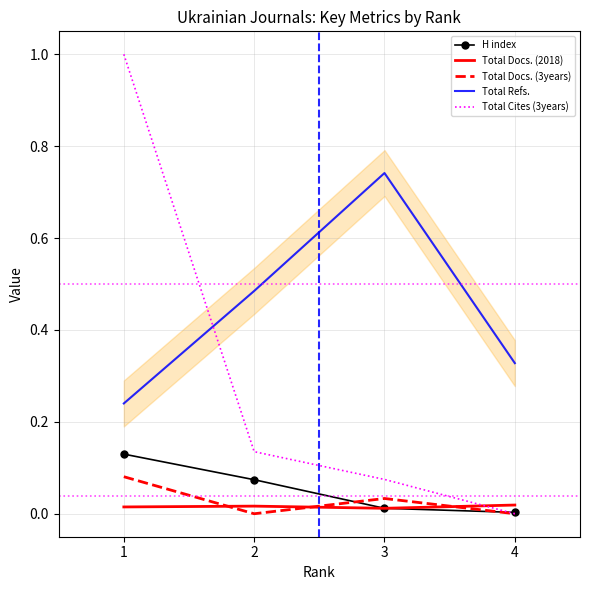

Which series has the largest range (max minus min)?

Total Cites (3years)